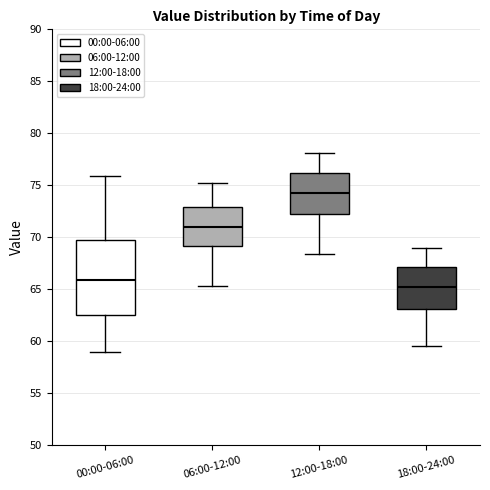

Reading left to right, read every box against the y-axis: the position of its median line, the range the box covers, and the ends of its whiskers. The values are not printed on the chart, so give them approximately, as read against the axis.

00:00-06:00: median 66.0, box 62.5 to 69.5, whiskers 59.0 to 76.0
06:00-12:00: median 71.0, box 69.0 to 73.0, whiskers 65.5 to 75.0
12:00-18:00: median 74.5, box 72.5 to 76.0, whiskers 68.5 to 78.0
18:00-24:00: median 65.0, box 63.0 to 67.0, whiskers 59.5 to 69.0